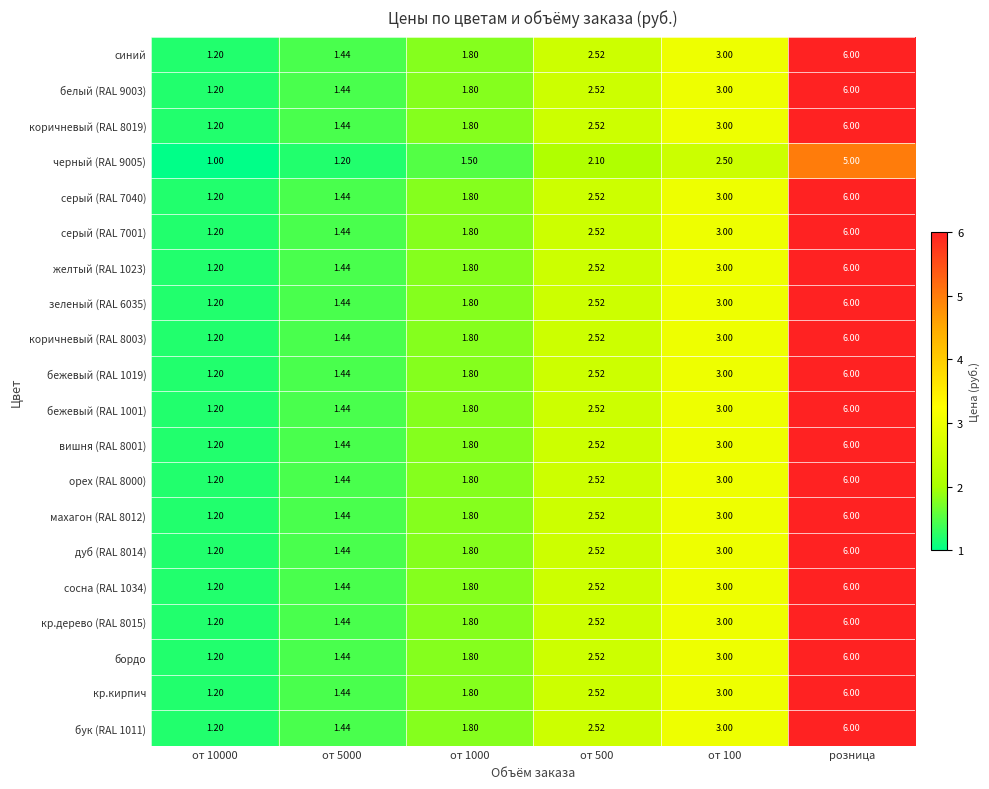

At which category is the sum across all series the highest?

розница